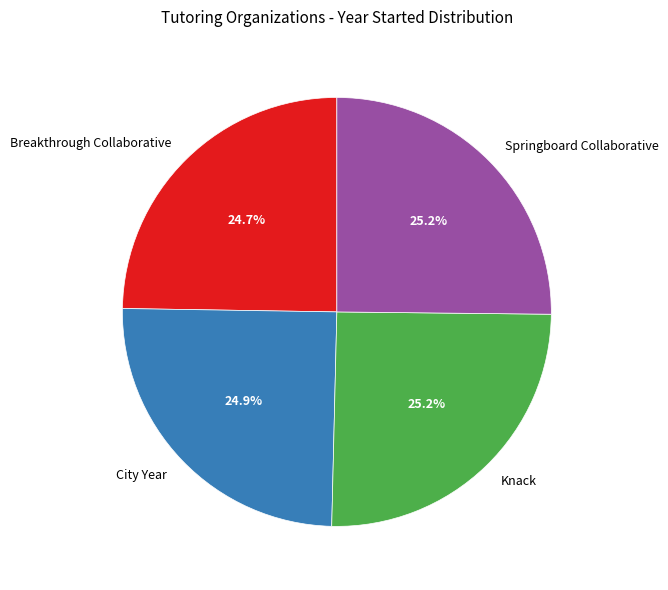

How many slices are in this pie chart?

4